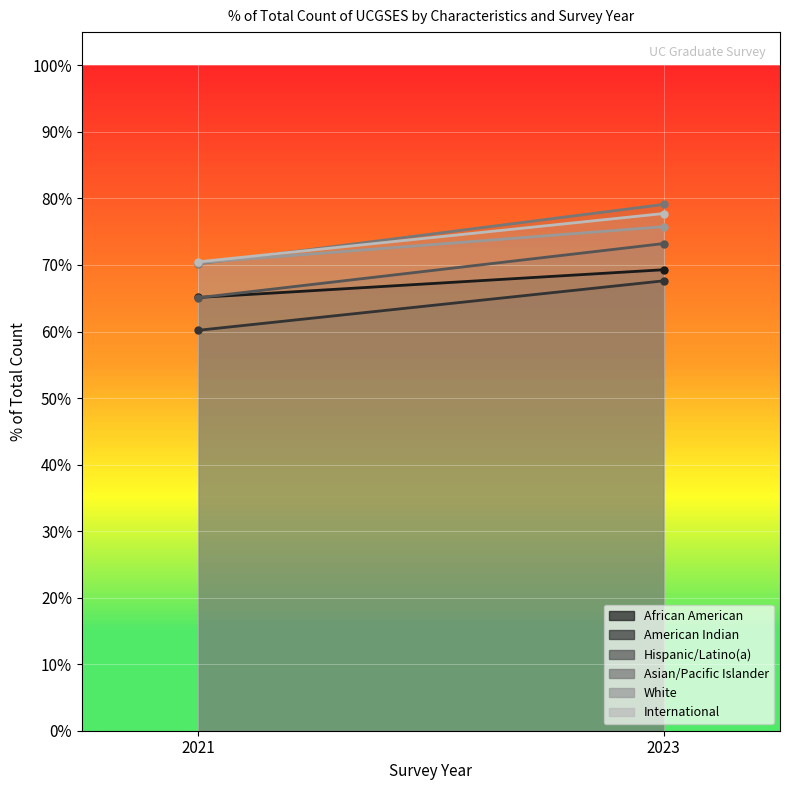

What is the total value across all series at 2023?

4.4